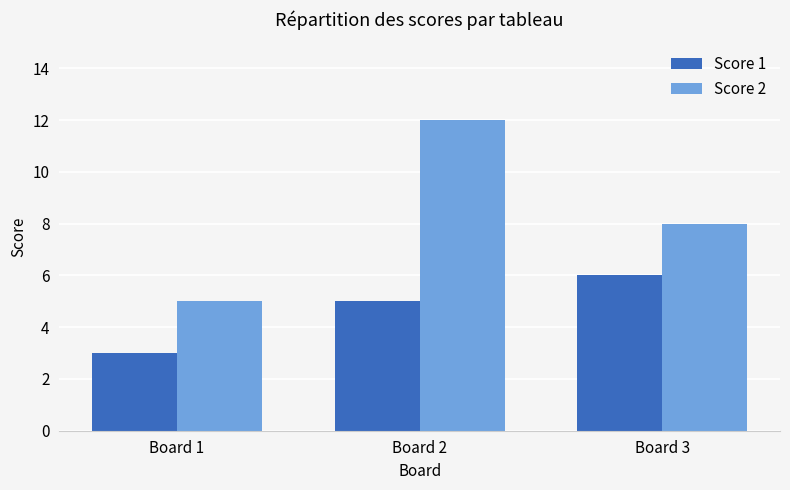

At Board 1, list the series in order from largest to smallest.

Score 2, Score 1